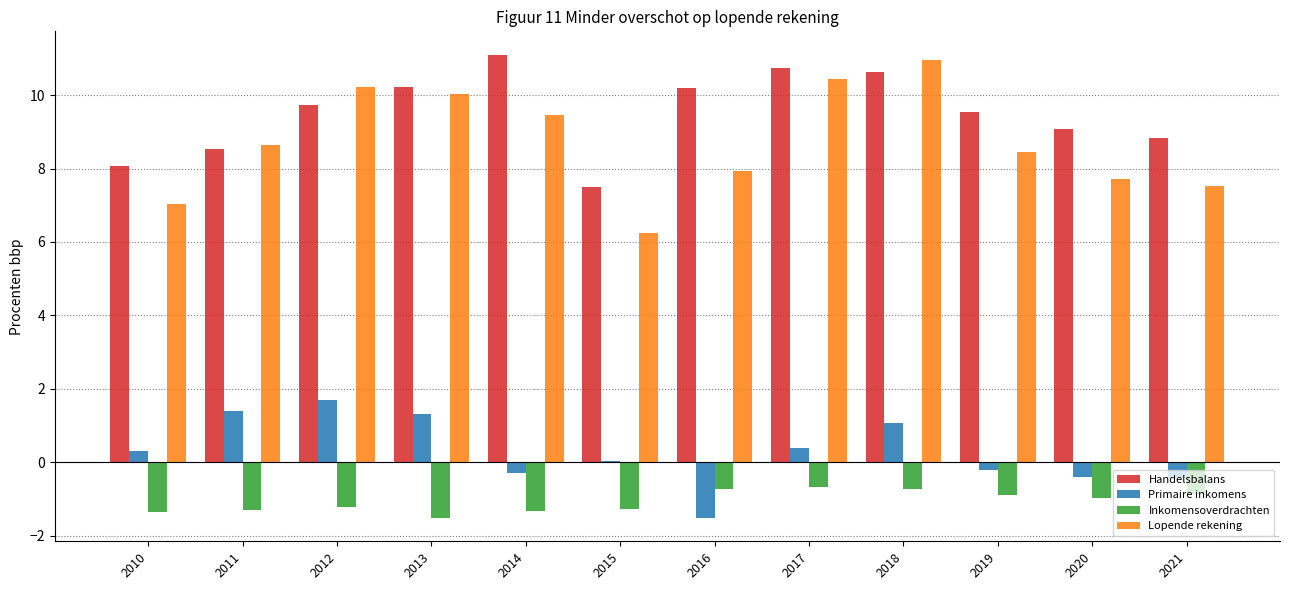

What is the sum of all Inkomensoverdrachten values?

-12.9